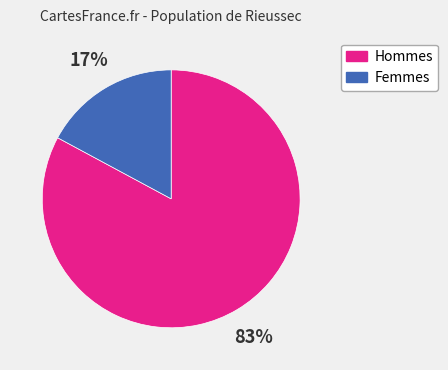

What percentage is the Femmes slice, to the nearest percent?

17%